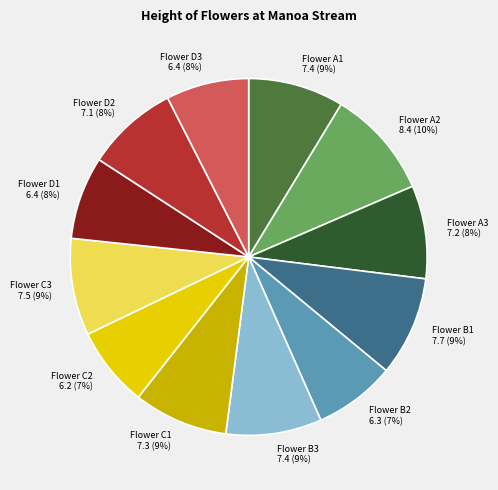

Does any single category account for the majority?

No